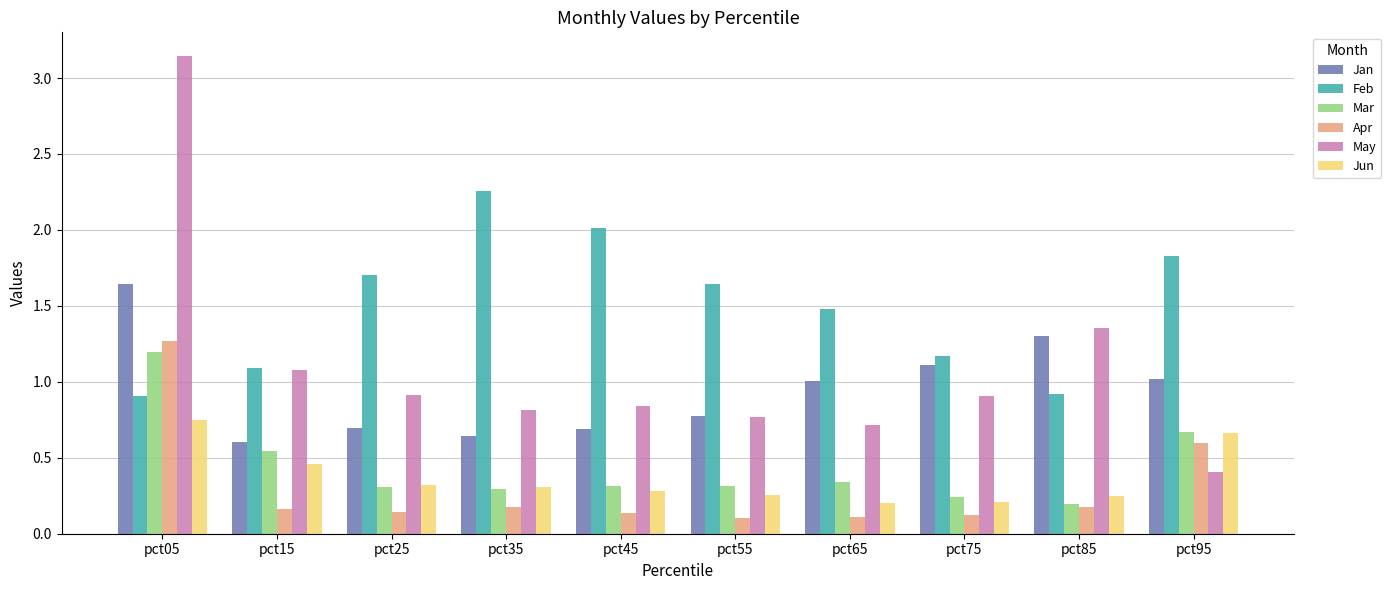

What is the value of the May bar at the 10th from the left?

0.4